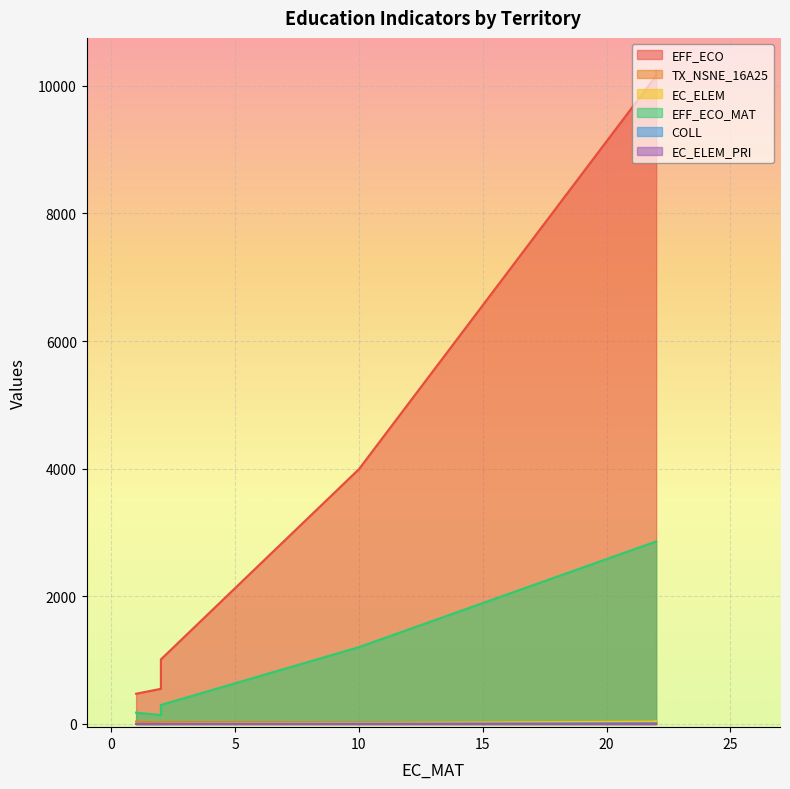

What is the difference between the second highest and second lowest values in the EC_ELEM series?

37